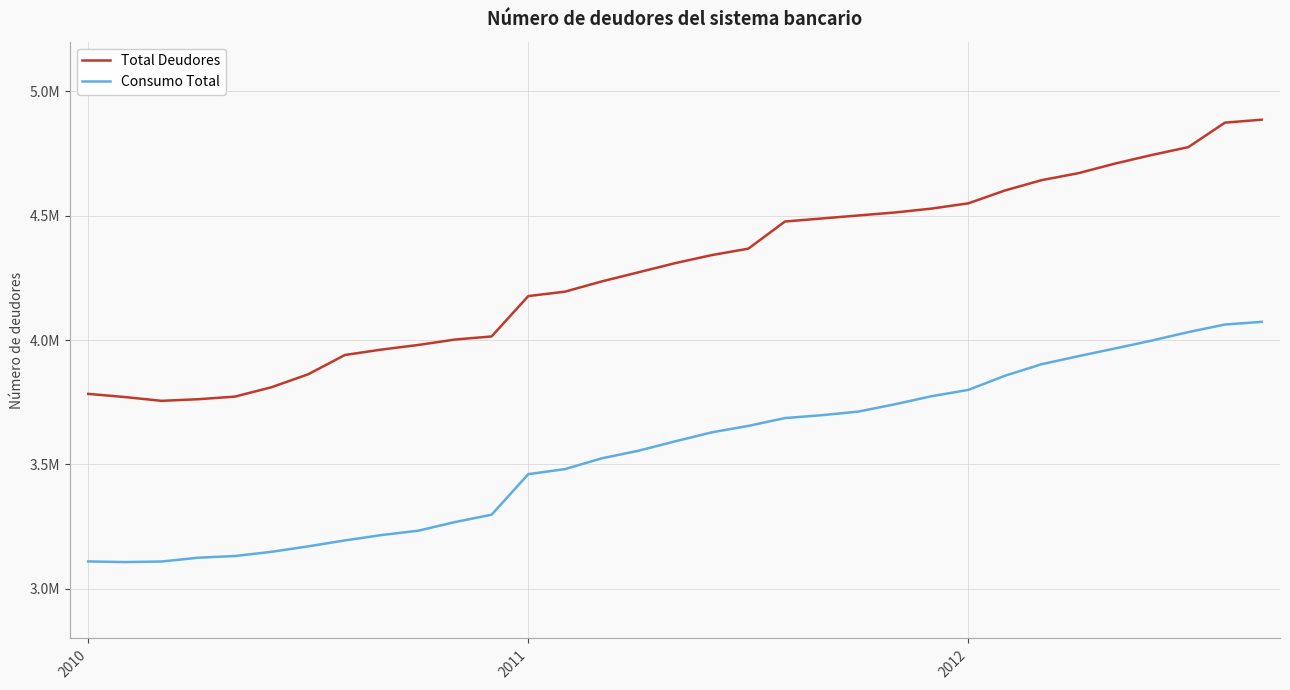

What are all the series names shown in the legend?

Total Deudores, Consumo Total